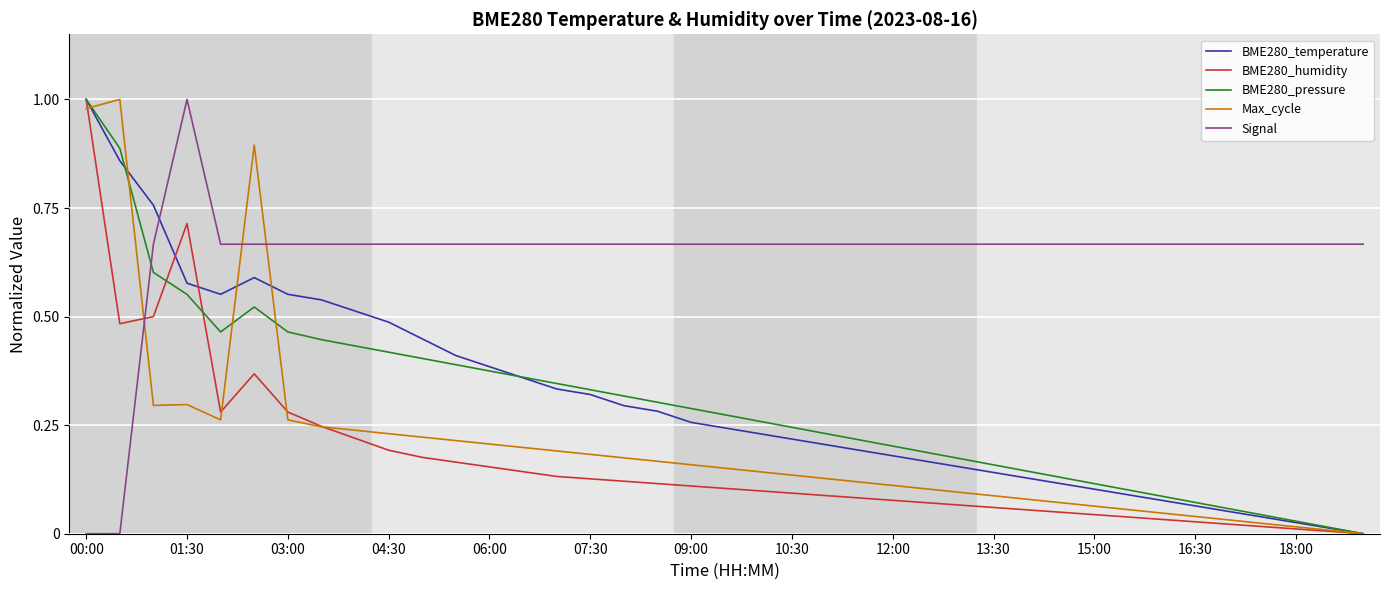

True or false: BME280_pressure and Signal intersect in this chart.

True